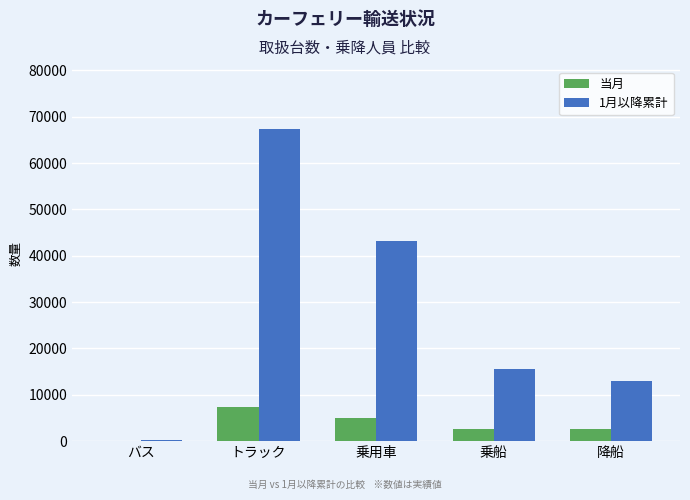

How many categories are shown in the chart?

5